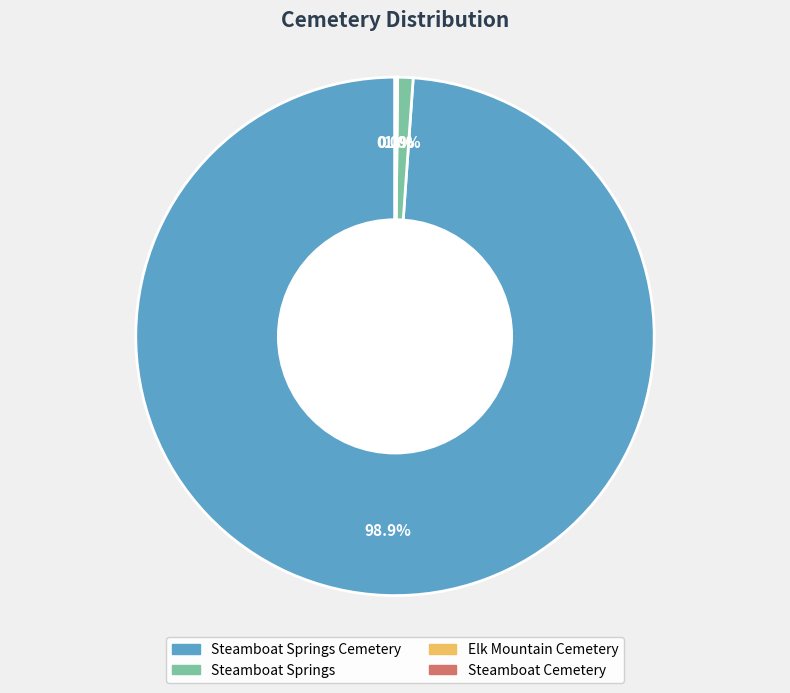

Count the number of slices in the pie.

4